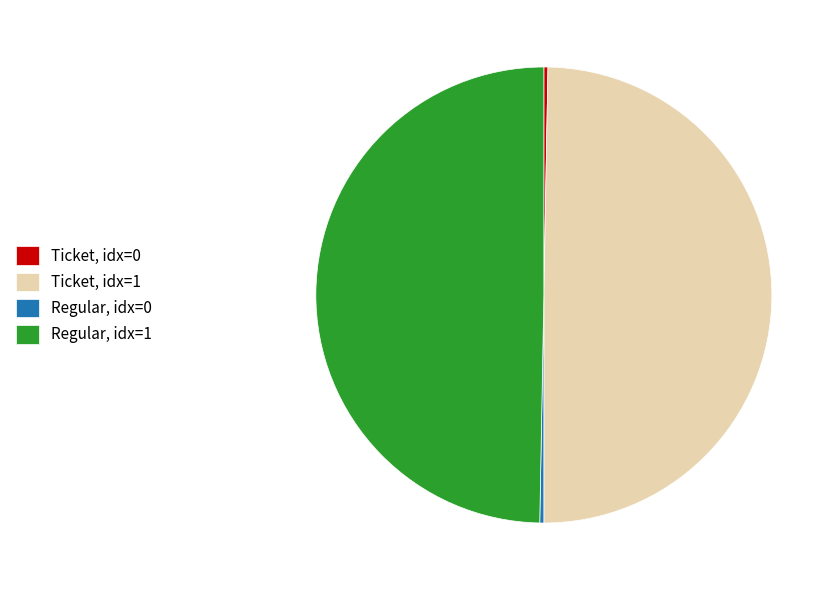

Between Regular, idx=0 and Ticket, idx=1, which is larger?

Ticket, idx=1